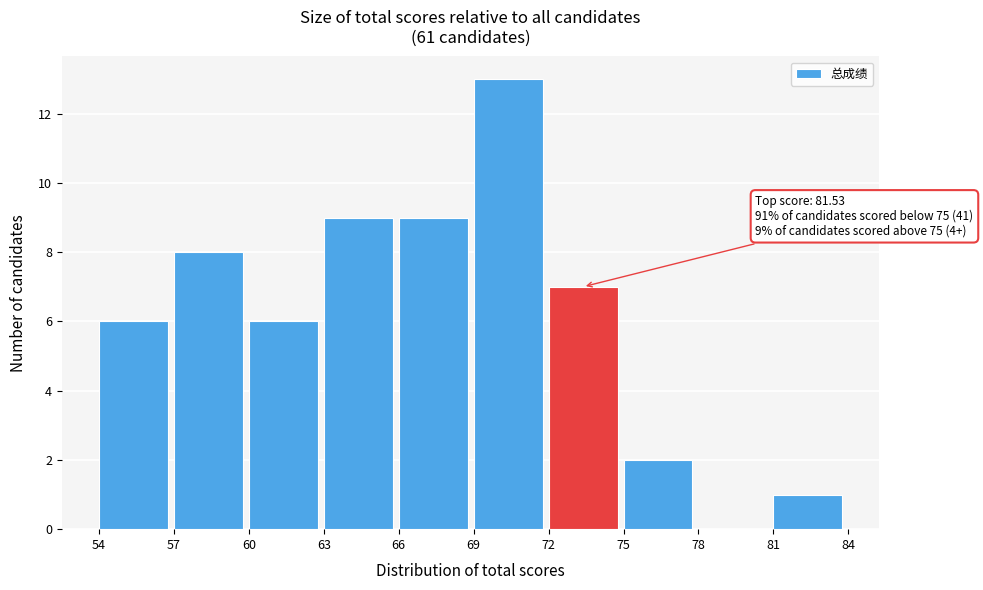

Over which range of the x-axis is the bar tallest?

69 to 72